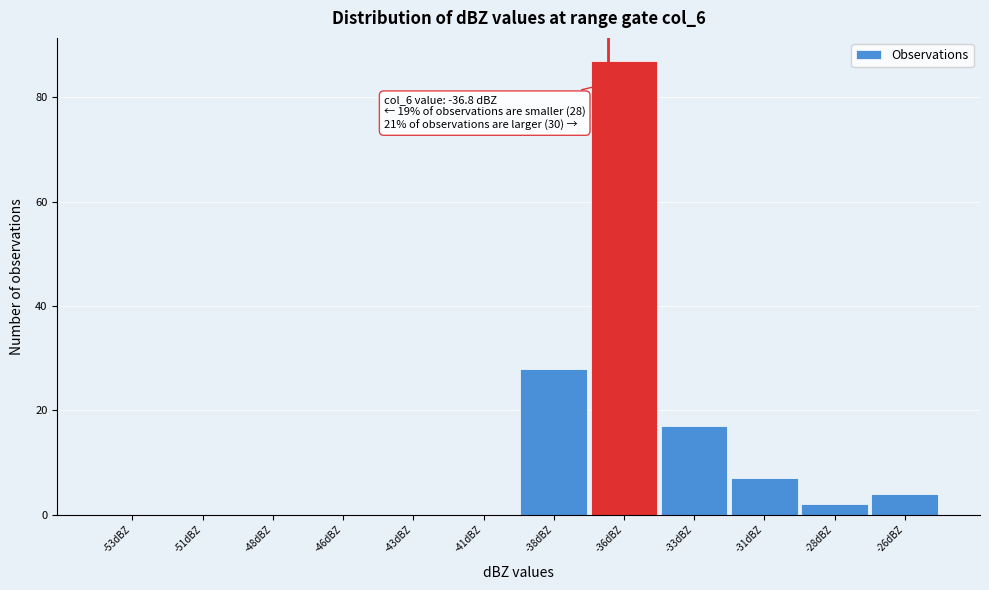

Reading left to right, transcribe all the data shown in this chart.

-53dBZ=0	-51dBZ=0	-48dBZ=0	-46dBZ=0	-43dBZ=0	-41dBZ=0	-38dBZ=28	-36dBZ=87	-33dBZ=17	-31dBZ=7	-28dBZ=2	-26dBZ=4